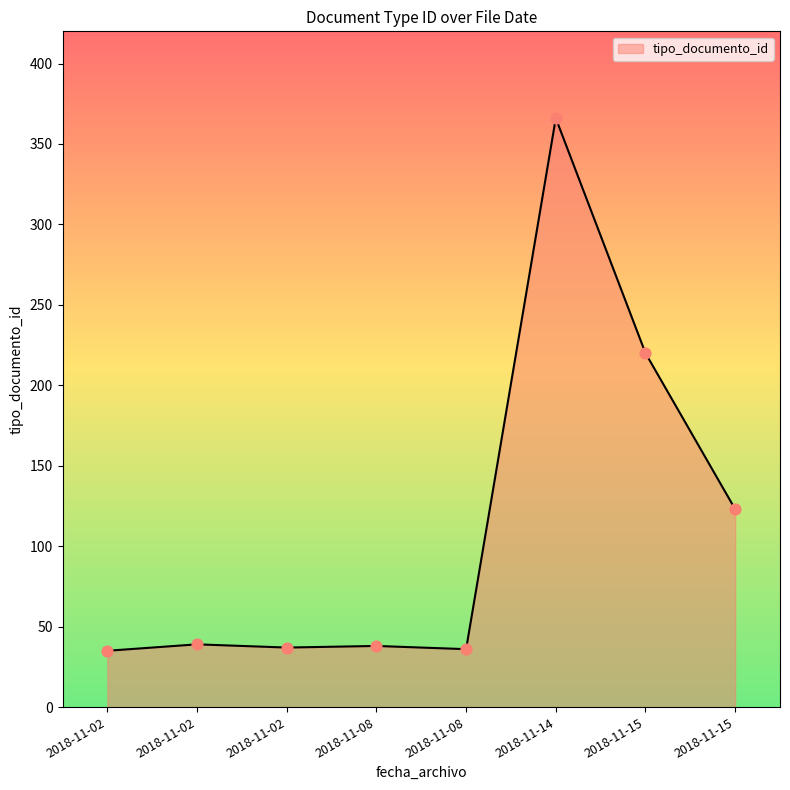

Does the chart have visible grid lines?

No